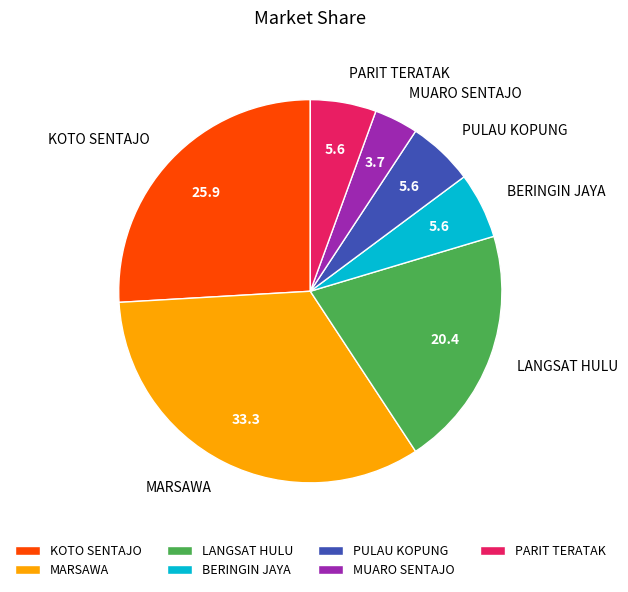

Is the sum of MUARO SENTAJO and KOTO SENTAJO greater than half?

No